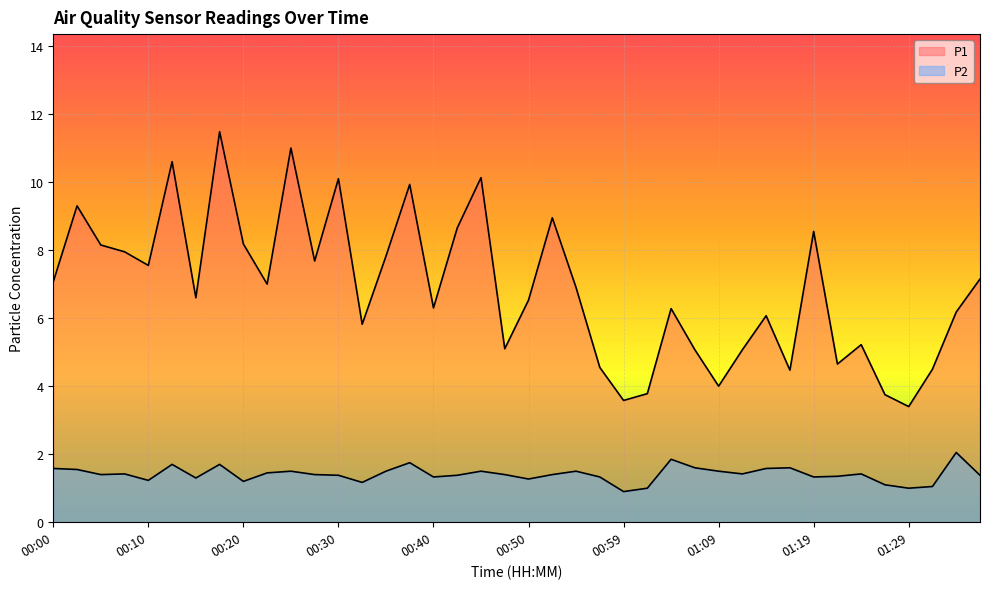

True or false: P2 and P1 intersect in this chart.

False